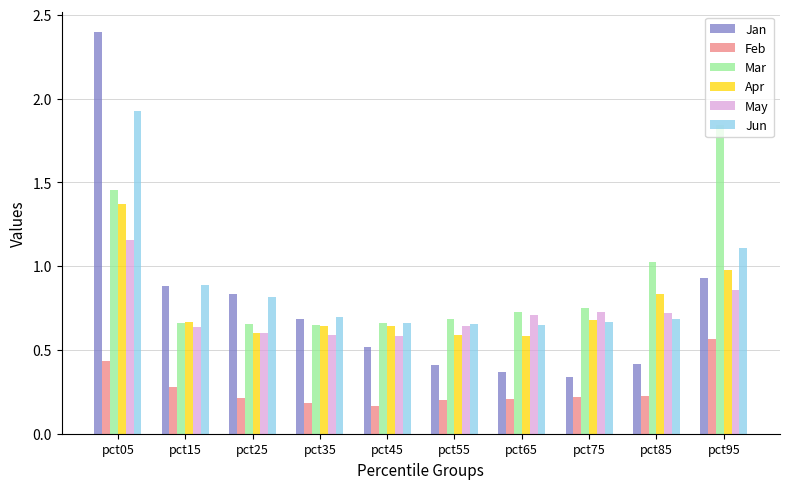

Count the Feb values in the range 0 to 1.

10